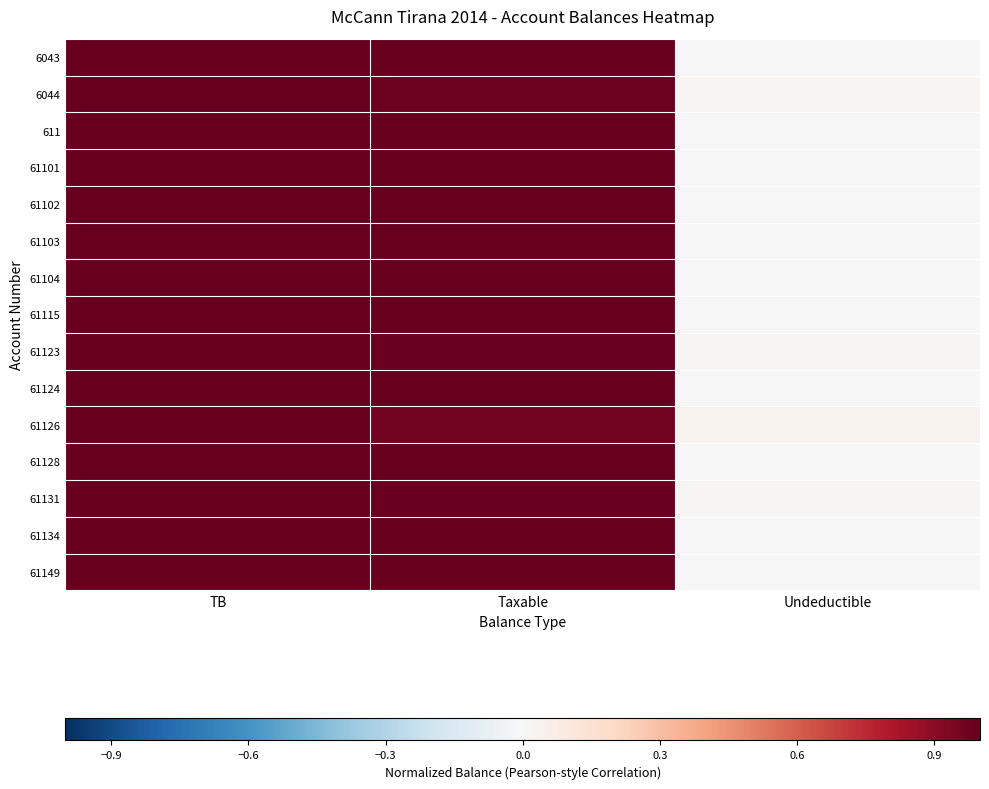

Reading left to right, transcribe all the data shown in this chart.

6043: TB=1.0	Taxable=1.0	Undeductible=0.0
6044: TB=1.0	Taxable=1.0	Undeductible=0.0
611: TB=1.0	Taxable=1.0	Undeductible=0.0
61101: TB=1.0	Taxable=1.0	Undeductible=0.0
61102: TB=1.0	Taxable=1.0	Undeductible=0.0
61103: TB=1.0	Taxable=1.0	Undeductible=0.0
61104: TB=1.0	Taxable=1.0	Undeductible=0.0
61115: TB=1.0	Taxable=1.0	Undeductible=0.0
61123: TB=1.0	Taxable=1.0	Undeductible=0.0
61124: TB=1.0	Taxable=1.0	Undeductible=0.0
61126: TB=1.0	Taxable=1.0	Undeductible=0.0
61128: TB=1.0	Taxable=1.0	Undeductible=0.0
61131: TB=1.0	Taxable=1.0	Undeductible=0.0
61134: TB=1.0	Taxable=1.0	Undeductible=0.0
61149: TB=1.0	Taxable=1.0	Undeductible=0.0